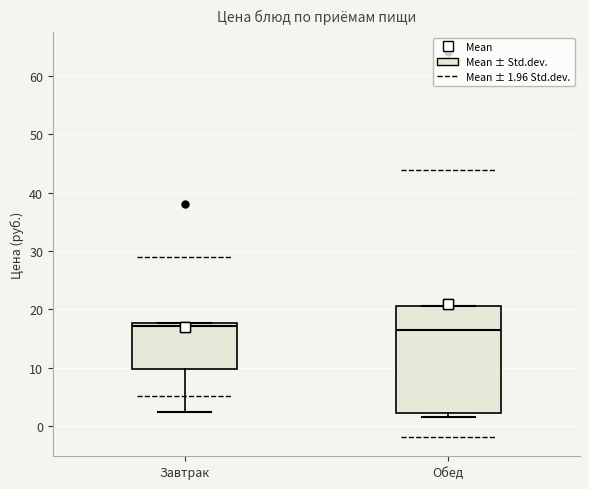

Which box is the tallest, from its lower edge to its upper edge?

Обед